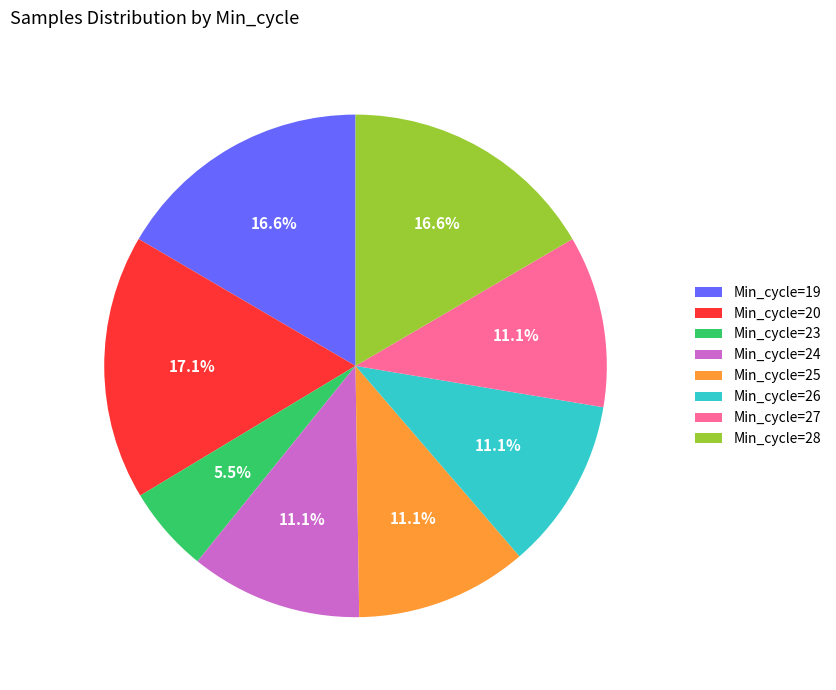

What percentage is NOT represented by Min_cycle=26?

88.9%